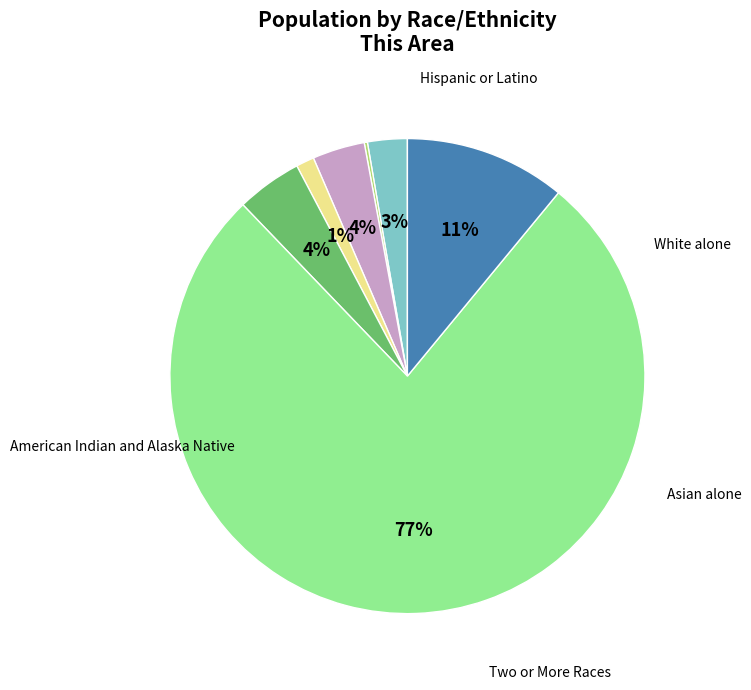

Between White alone and Two or More Races, which is larger?

White alone